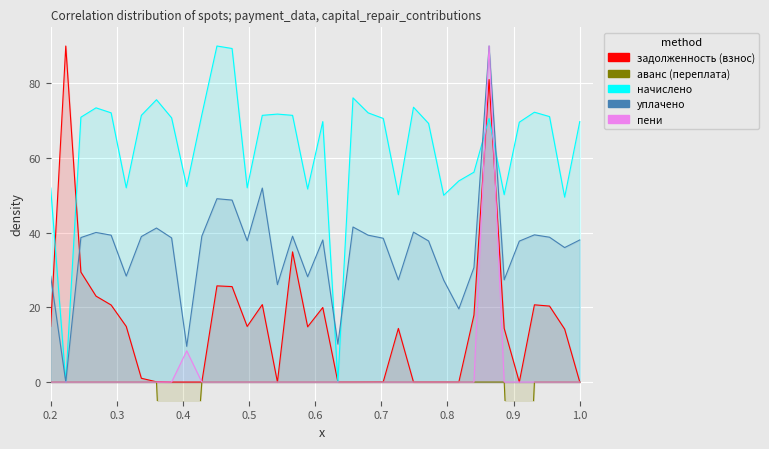

Is it true that задолженность (взнос) equals 0.0 at 1.0?

True